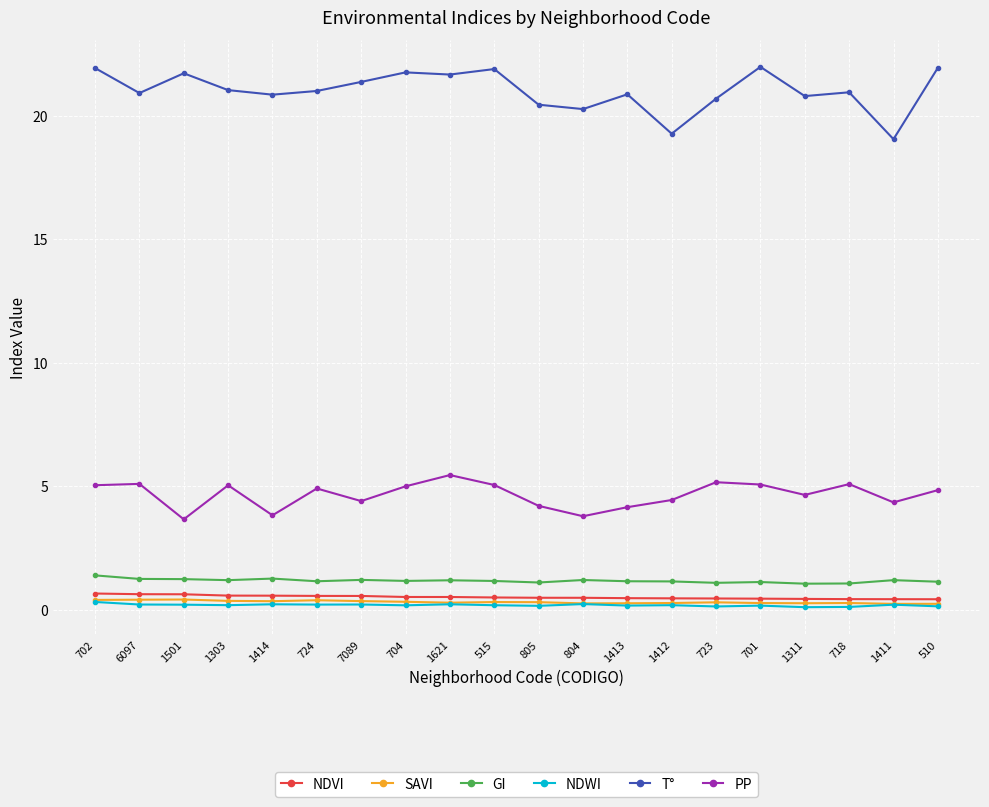

What is the label of the 13th point from the left?

1413